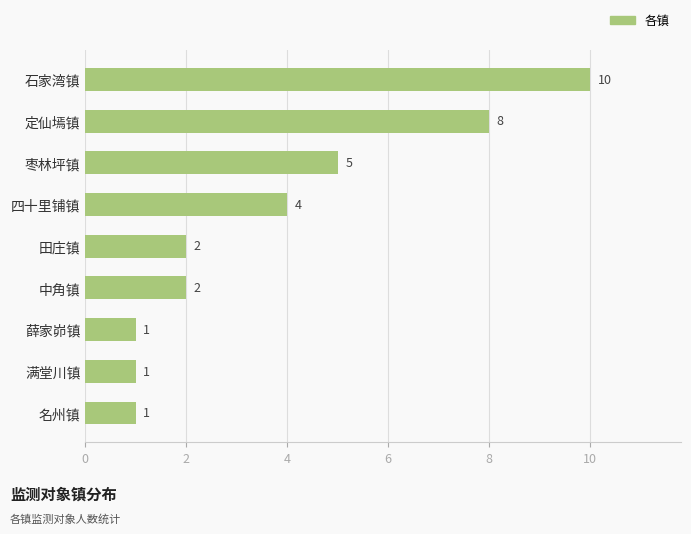

Between 田庄镇 and 定仙墕镇, which is larger?

定仙墕镇